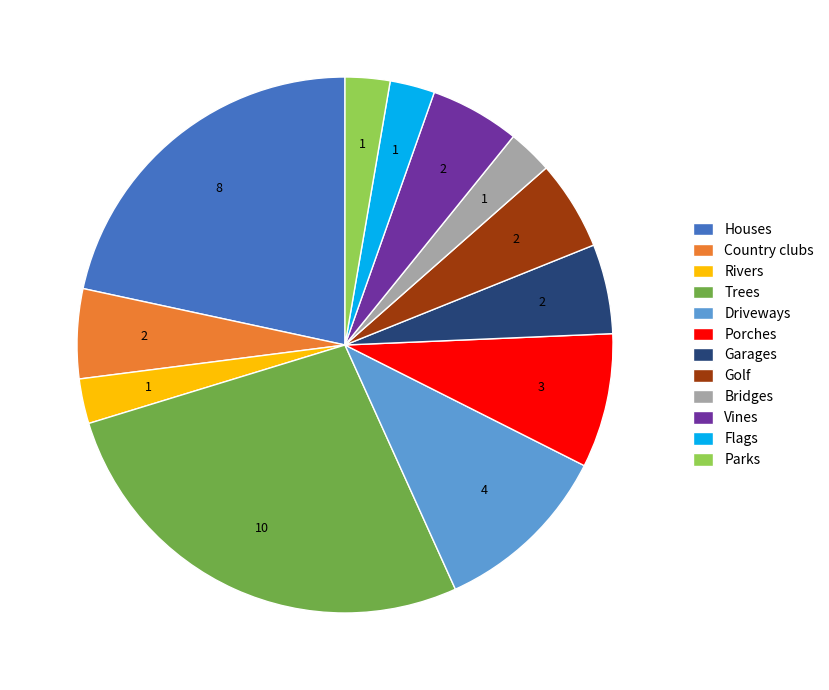

Is it true that Rivers is 3% of the pie?

True